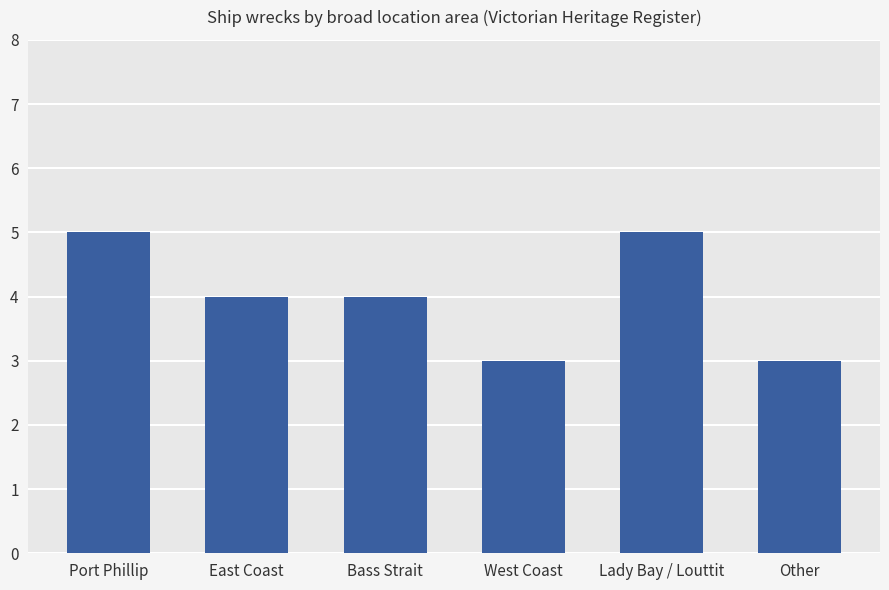

What is the sum of the values at Bass Strait and Port Phillip?

9